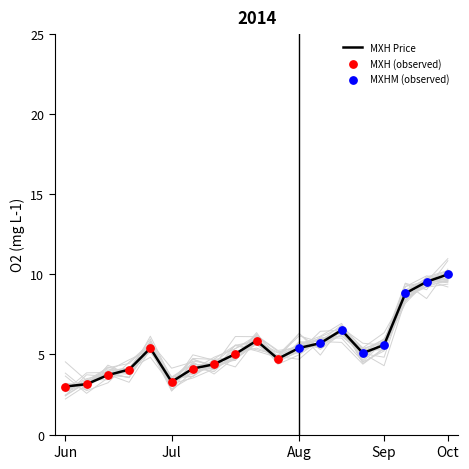

At how many categories does at least one series exceed 4?

16